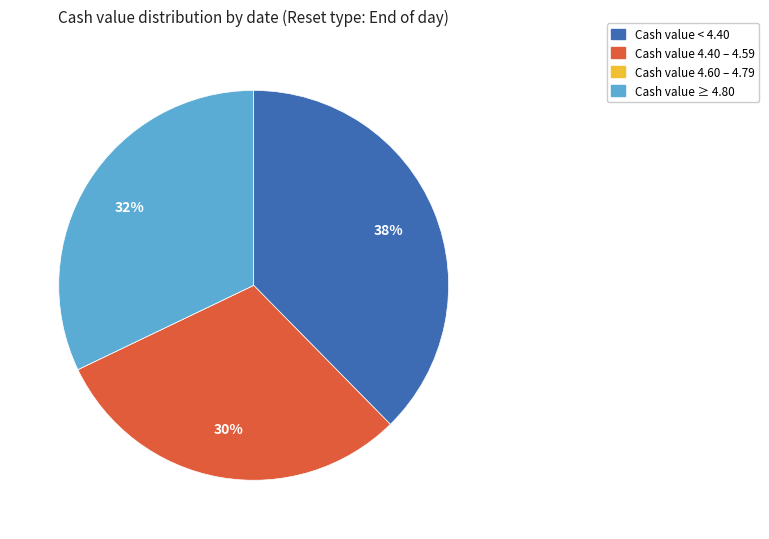

Does any single category account for the majority?

No